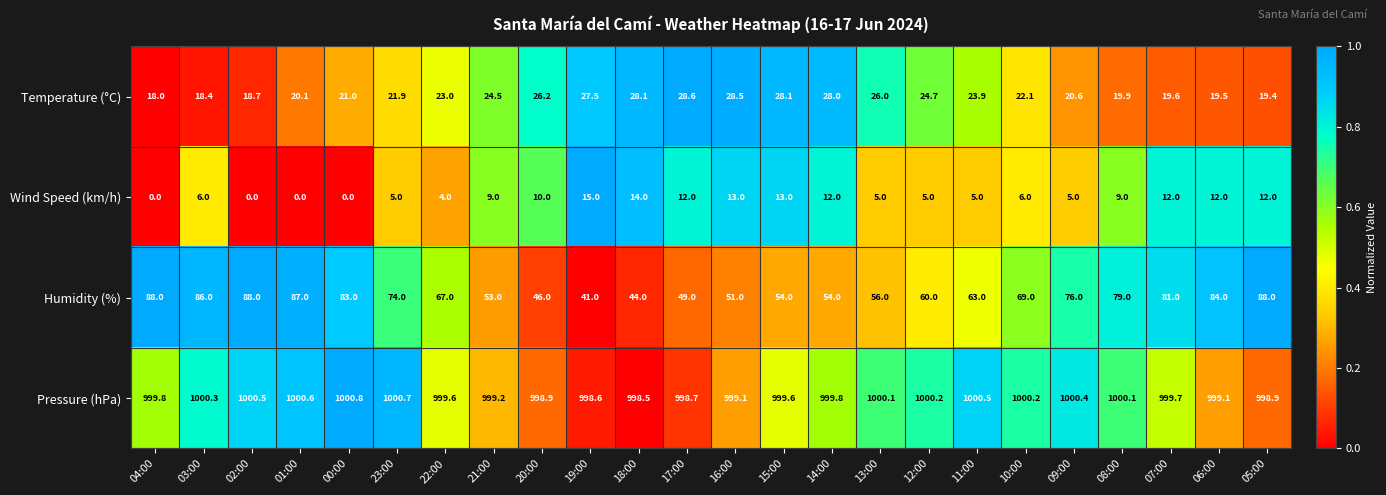

The Pressure (hPa) series shows 1737.8 at 03:00. True or false?

False